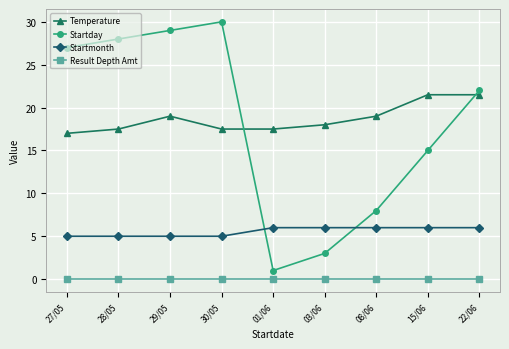

True or false: Startmonth and Temperature cross at least once.

False